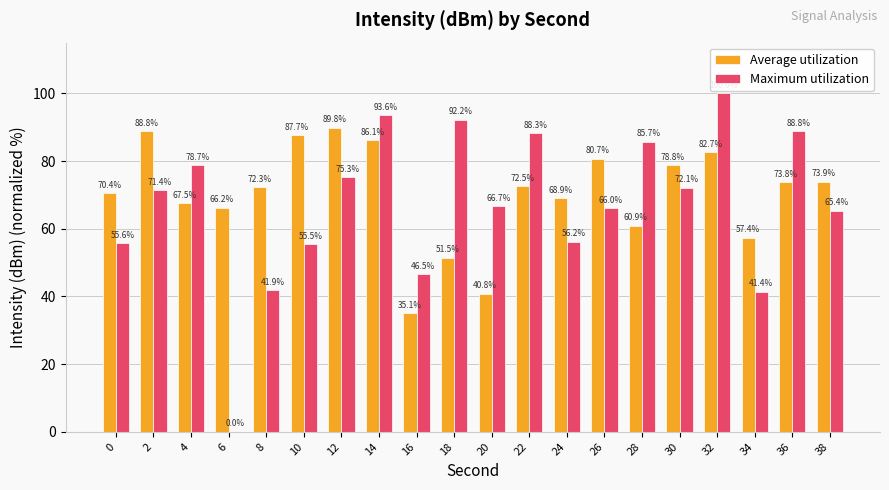

Read the Average utilization value at 14.

86.1